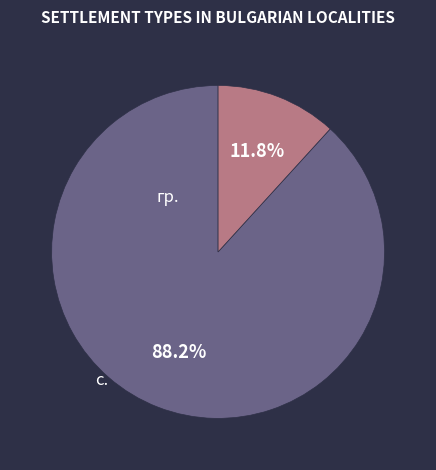

Is there a majority slice in this chart?

Yes